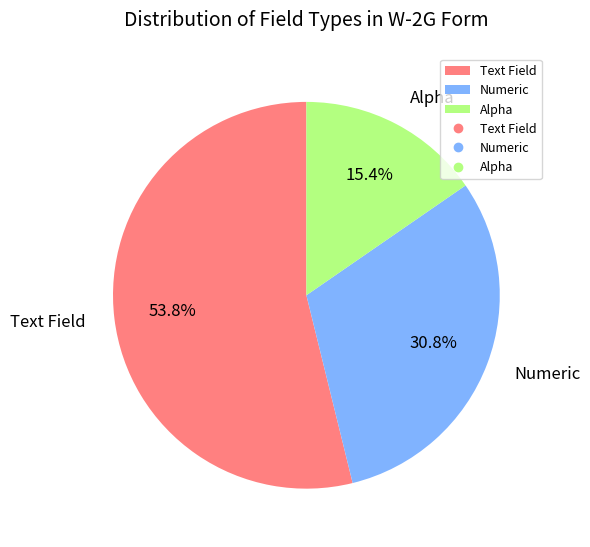

The Numeric slice represents 31% of the pie. True or false?

True